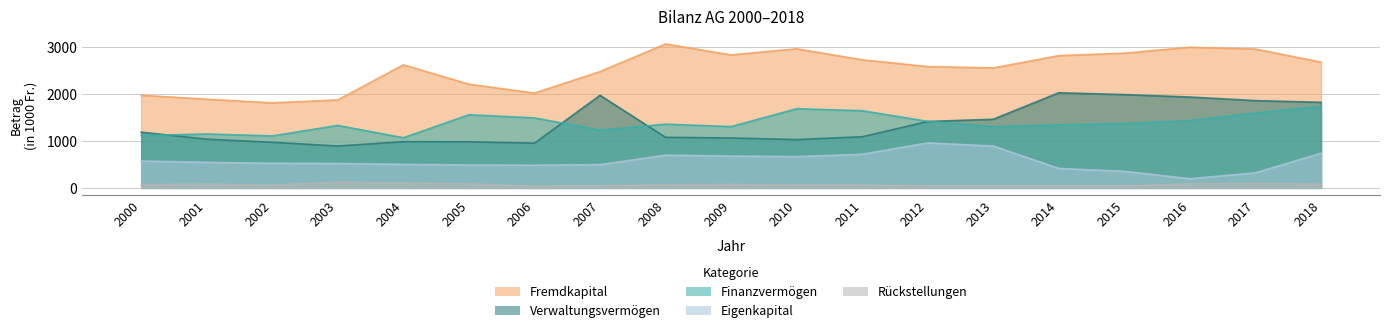

At 2010, list the series in order from largest to smallest.

Fremdkapital, Finanzvermögen, Verwaltungsvermögen, Eigenkapital, Rückstellungen